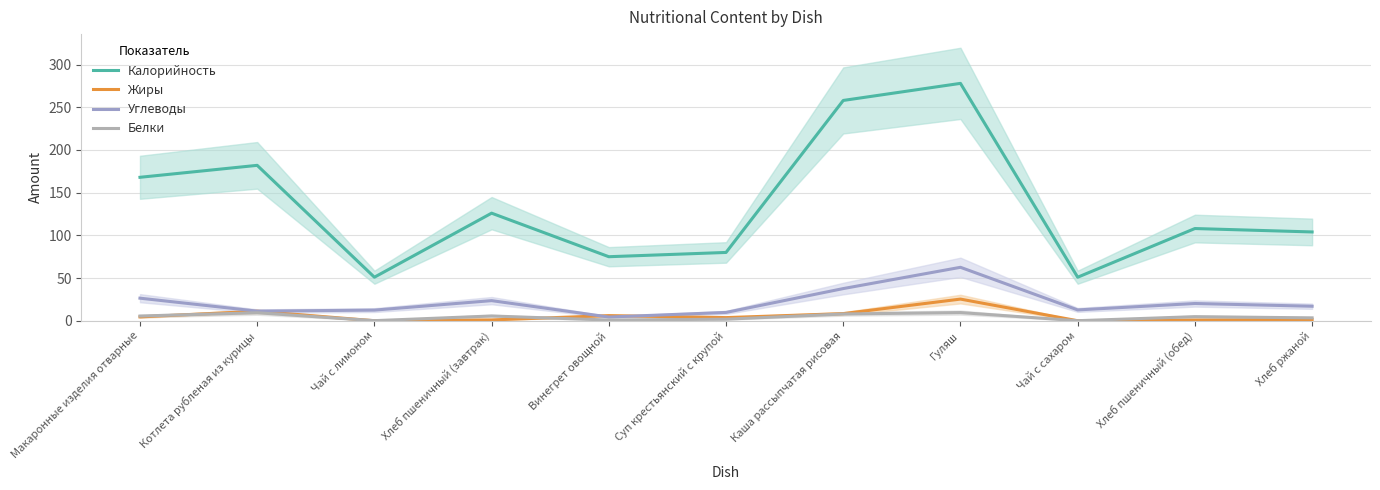

What is the label of the 9th point from the right?

Чай с лимоном